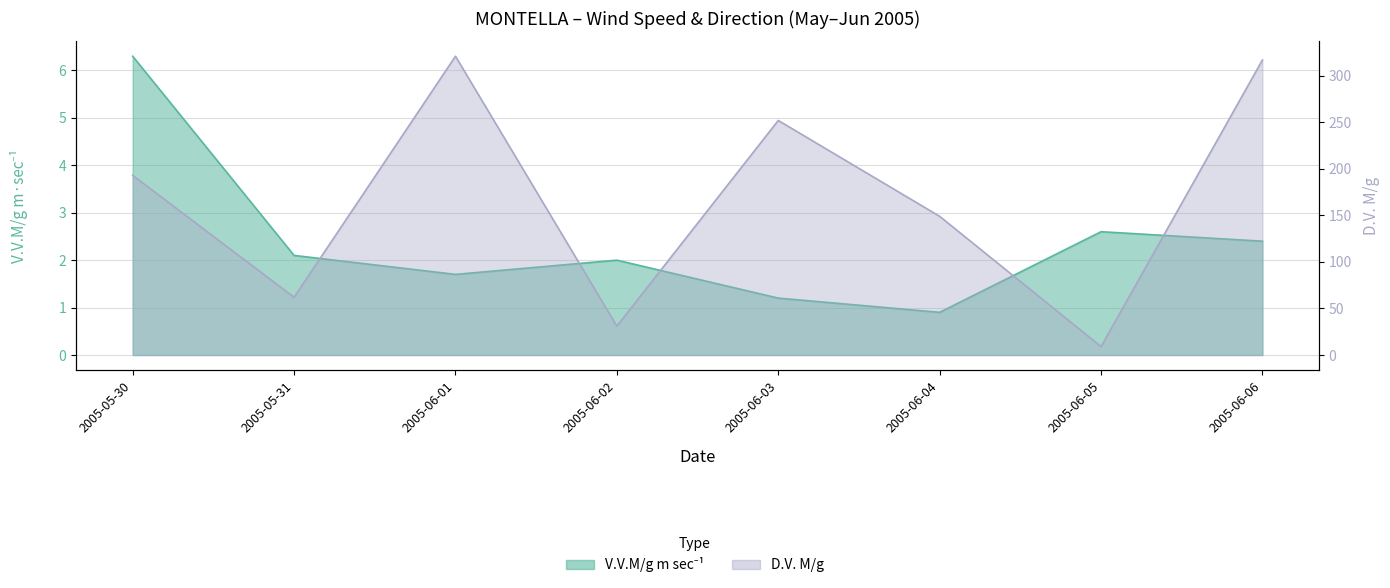

How many interior local peaks does the D.V. M/g series have?

2